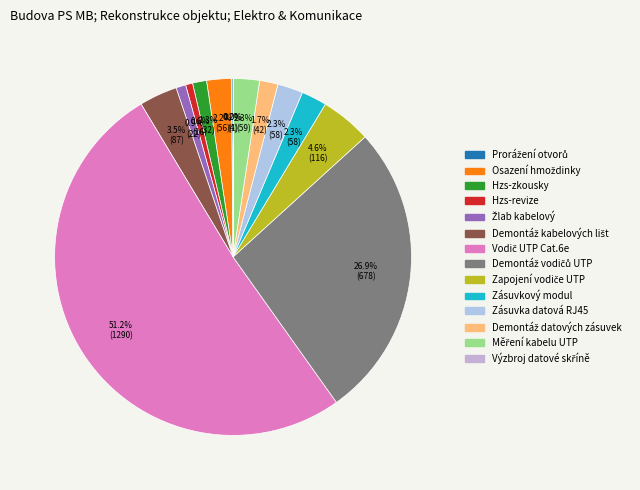

The Výzbroj datové skříně slice represents 1% of the pie. True or false?

False